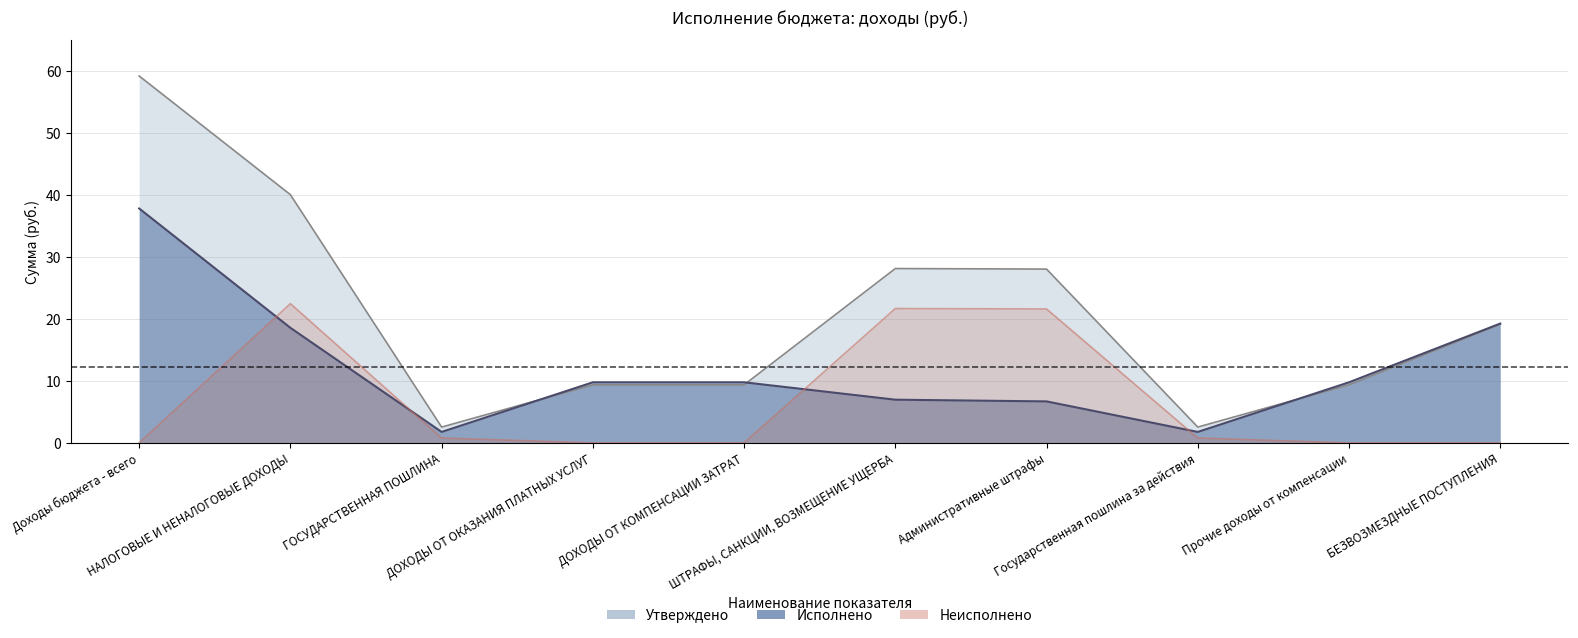

True or false: Неисполнено has a value of 0.0 at Прочие доходы от компенсации.

True